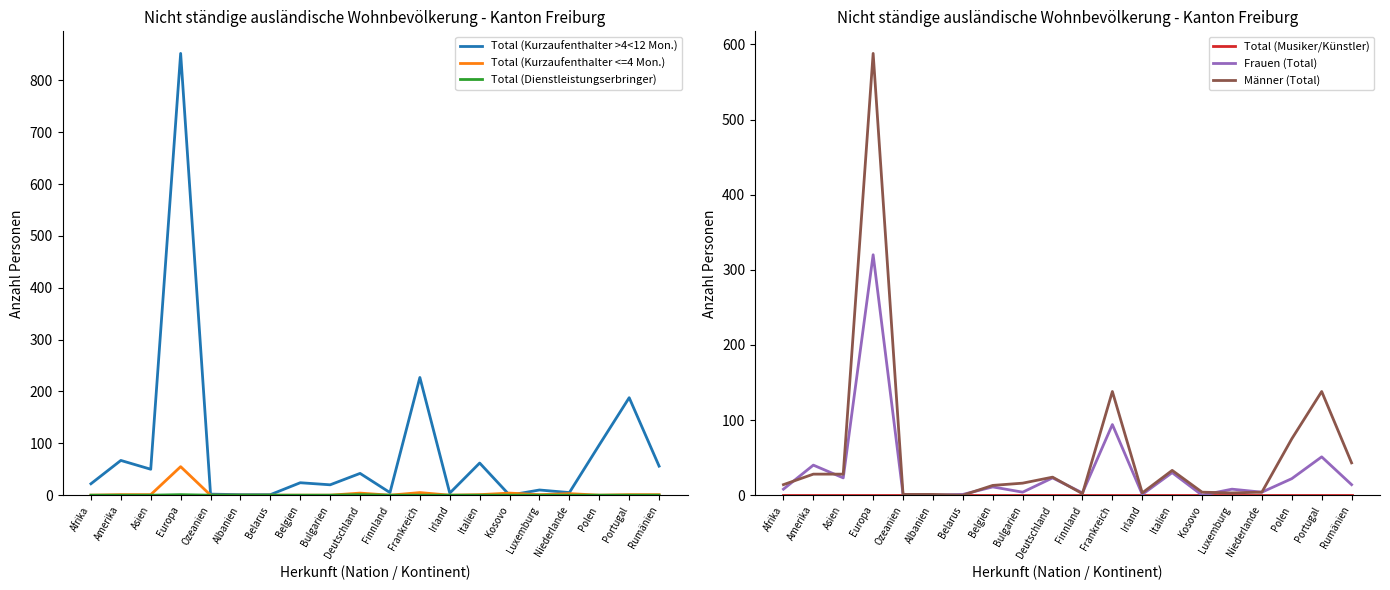

What is the total value across all series at Albanien?

2